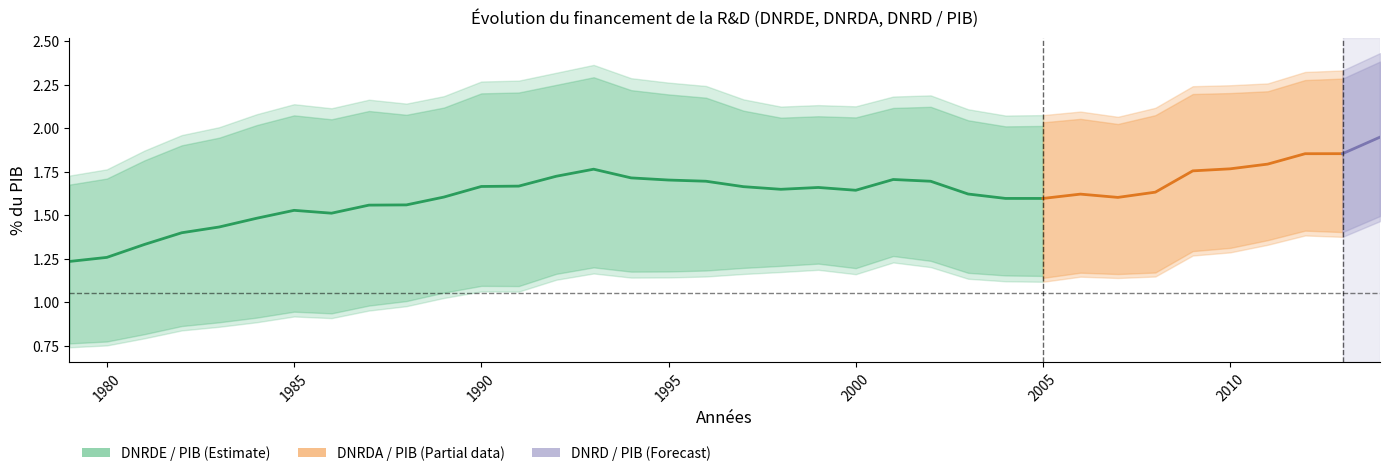

How many lines are shown in the chart?

3